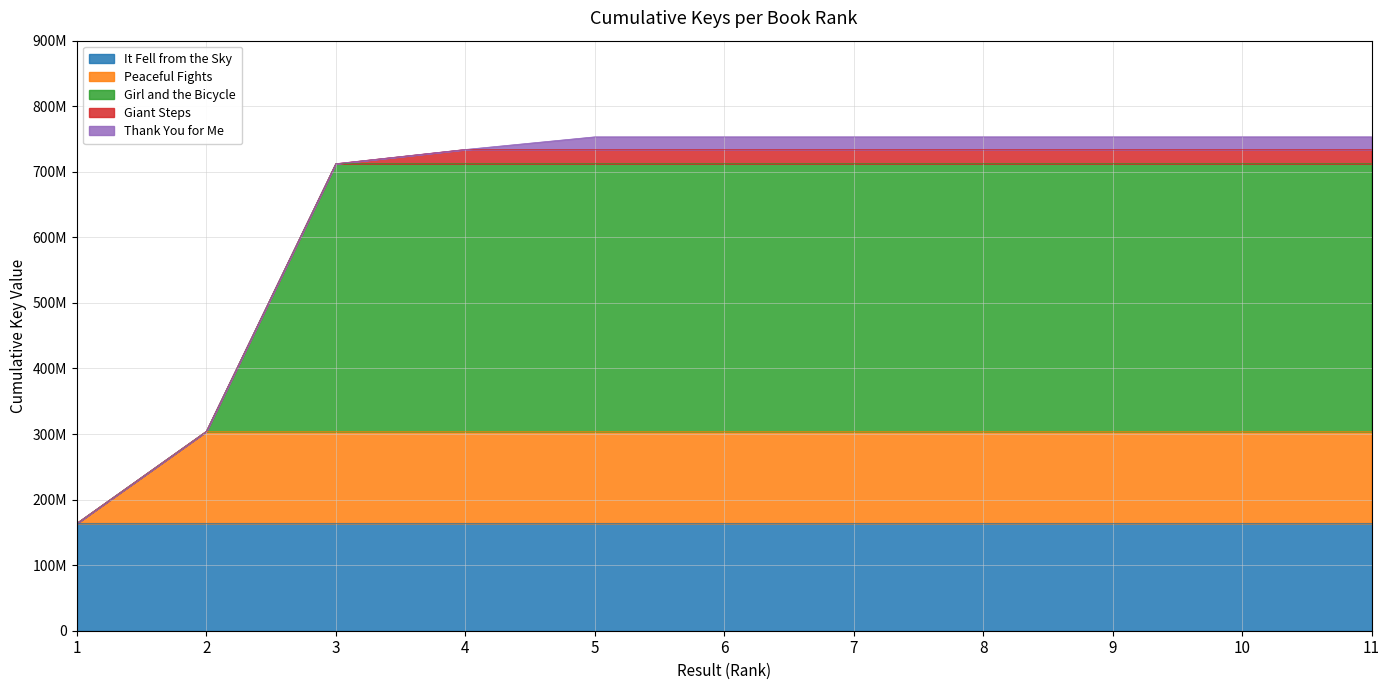

True or false: Thank You for Me and It Fell from the Sky intersect in this chart.

False